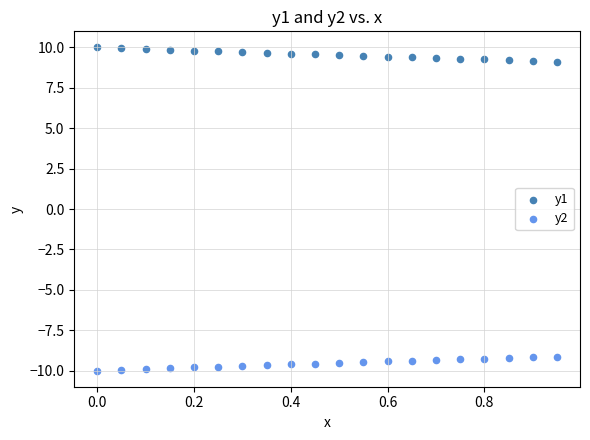

Which series contains the highest Y value?

y1